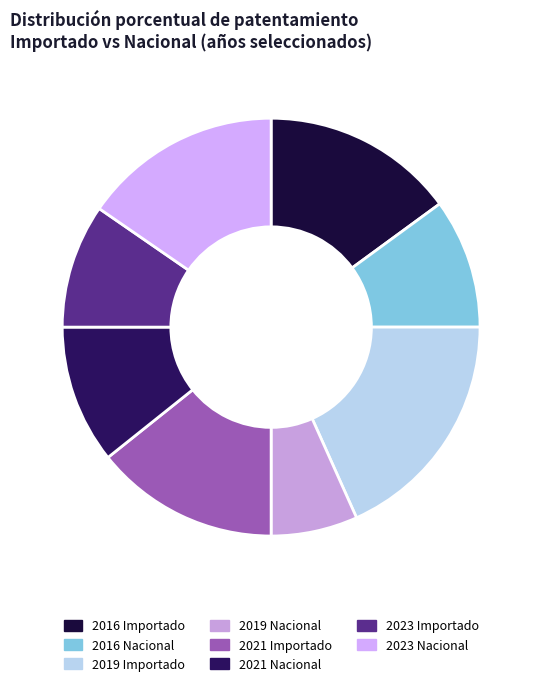

How many segments does this pie chart have?

8